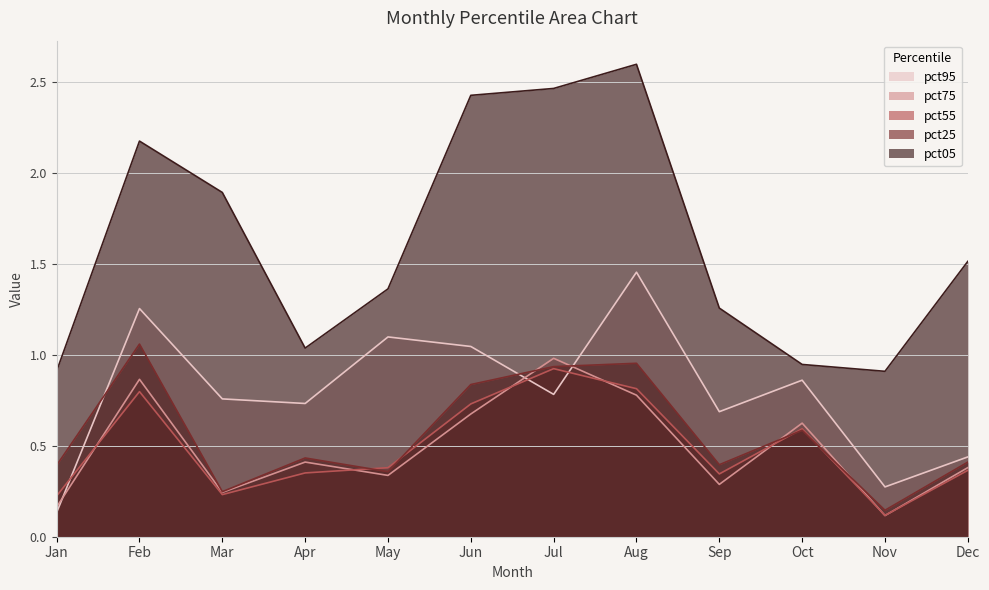

Where is the first local minimum for pct05?

Apr